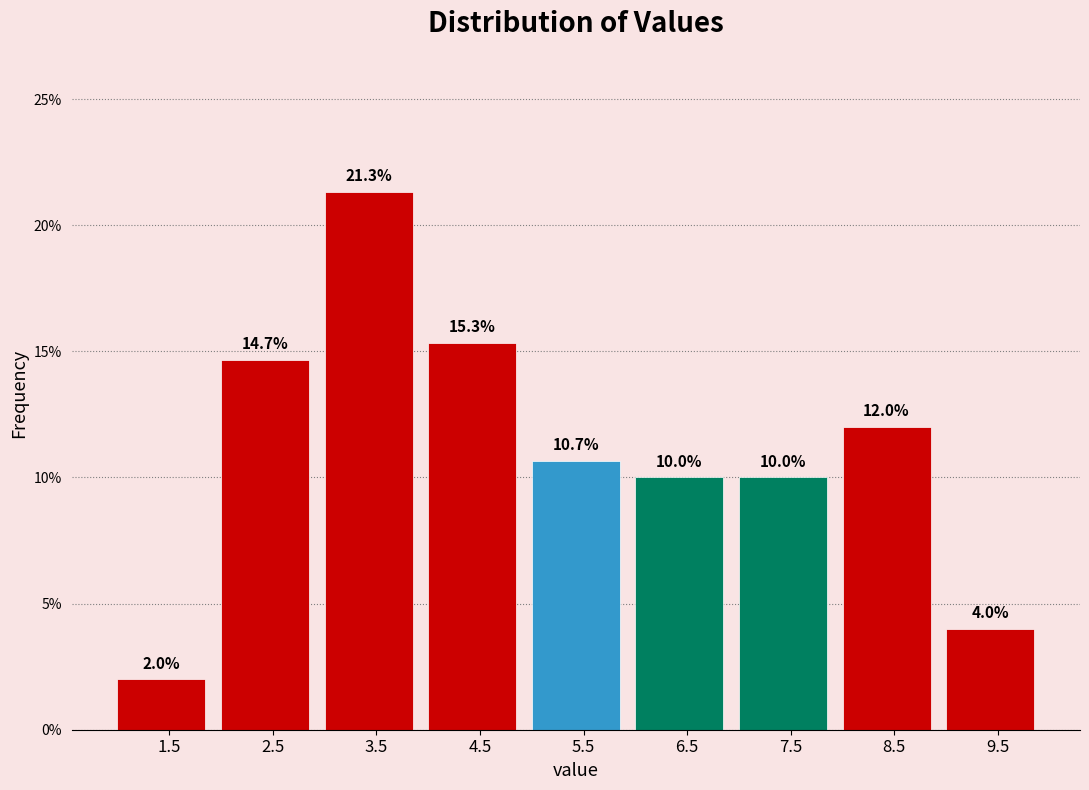

How tall is the bar that spans 1 to 2 on the x-axis?

2.0